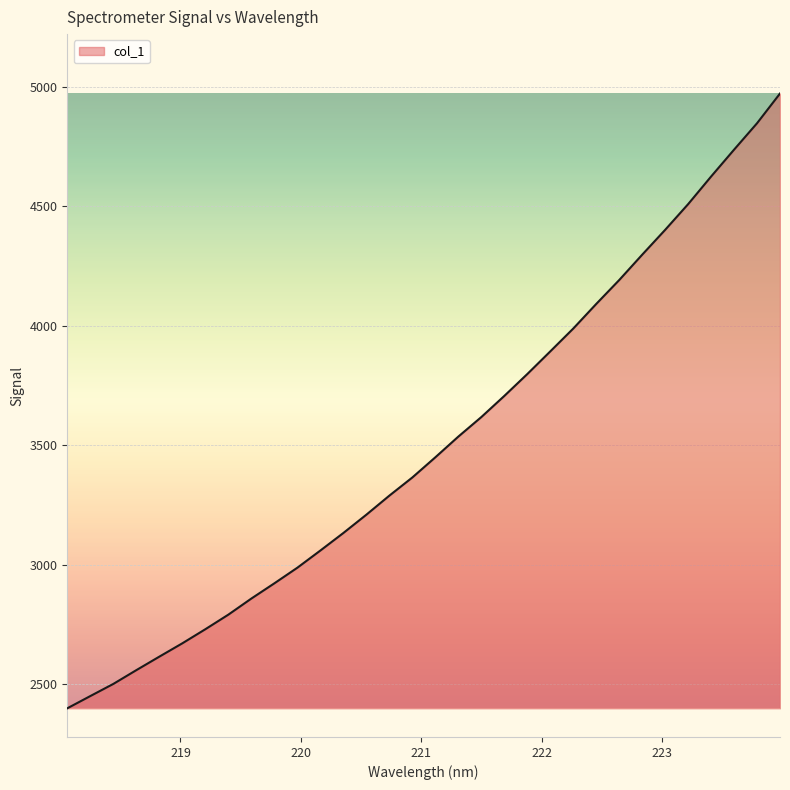

What is the maximum value shown in the chart?

4971.1